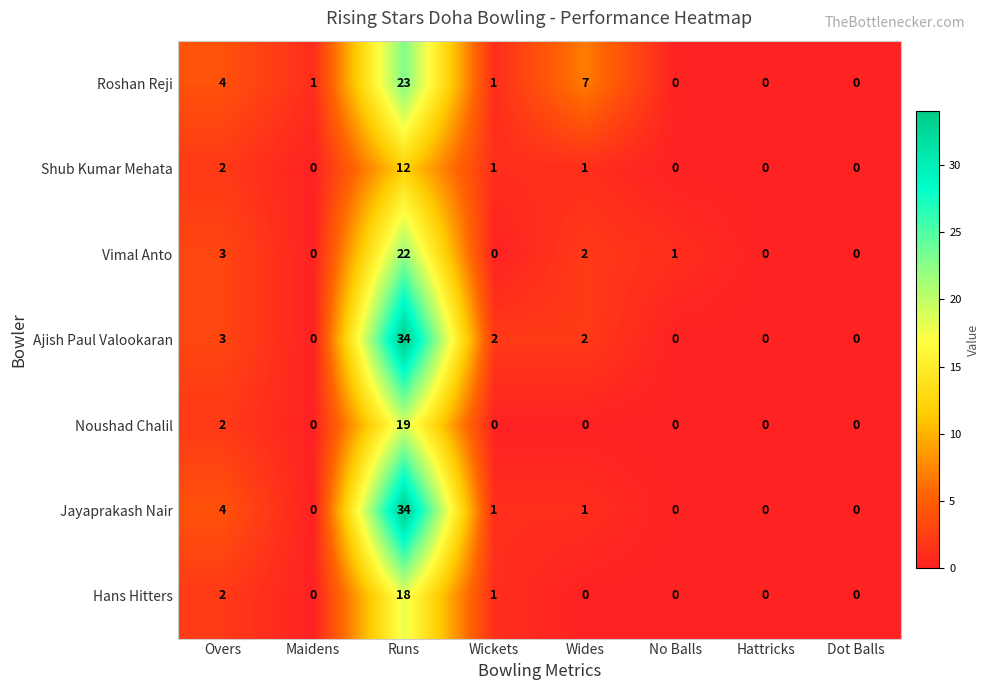

What is the total value across all series at Overs?

20